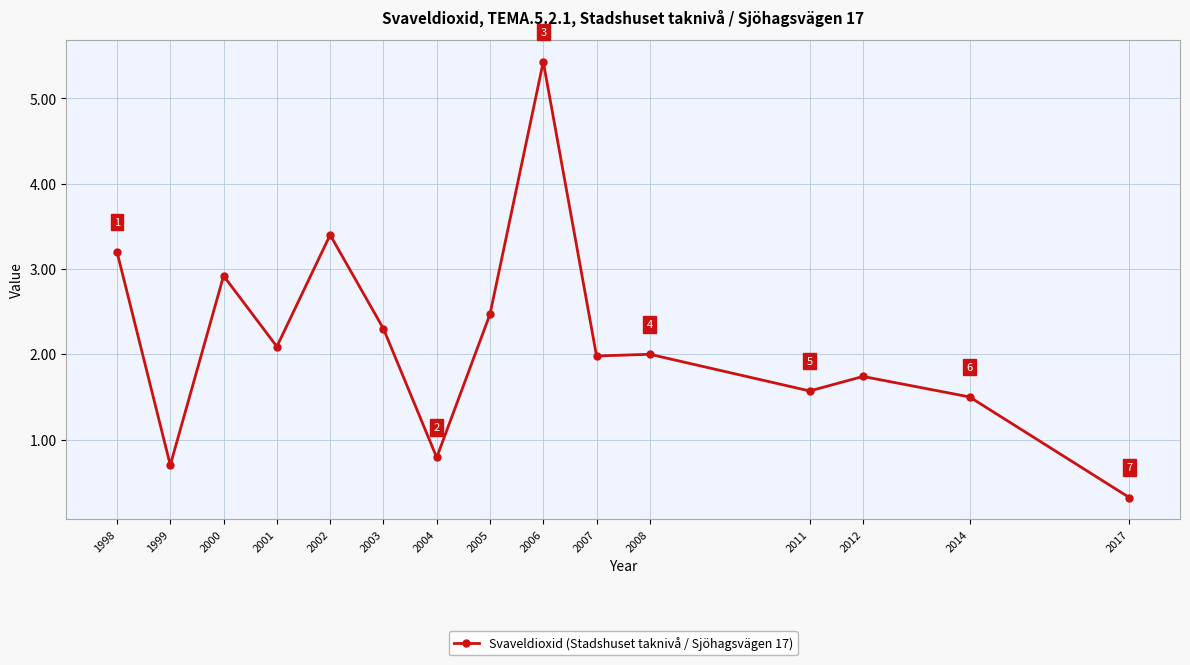

What is the change in value from 1998 to 2003?

-0.9